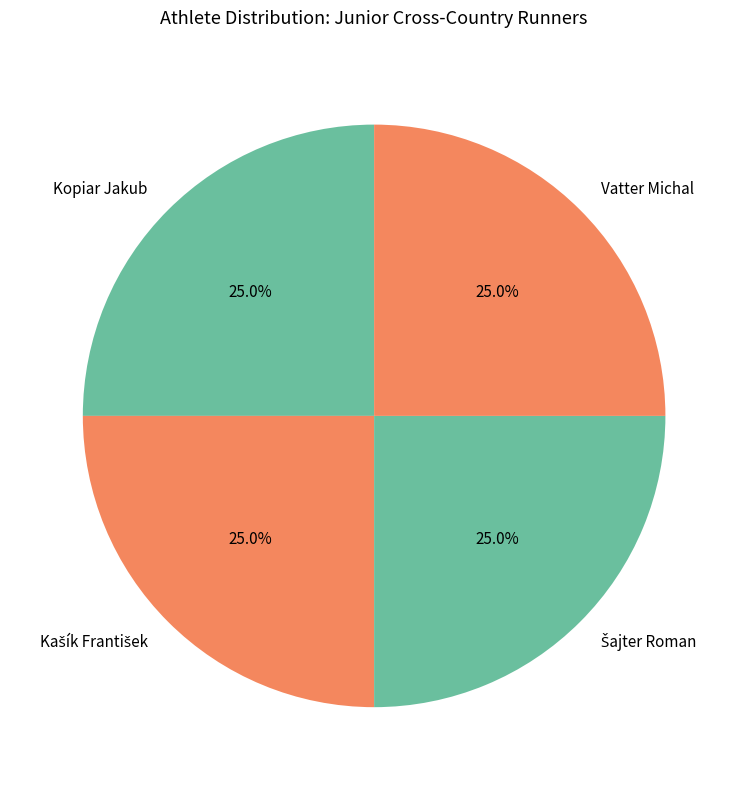

What portion of the pie excludes Kopiar Jakub?

75.0%